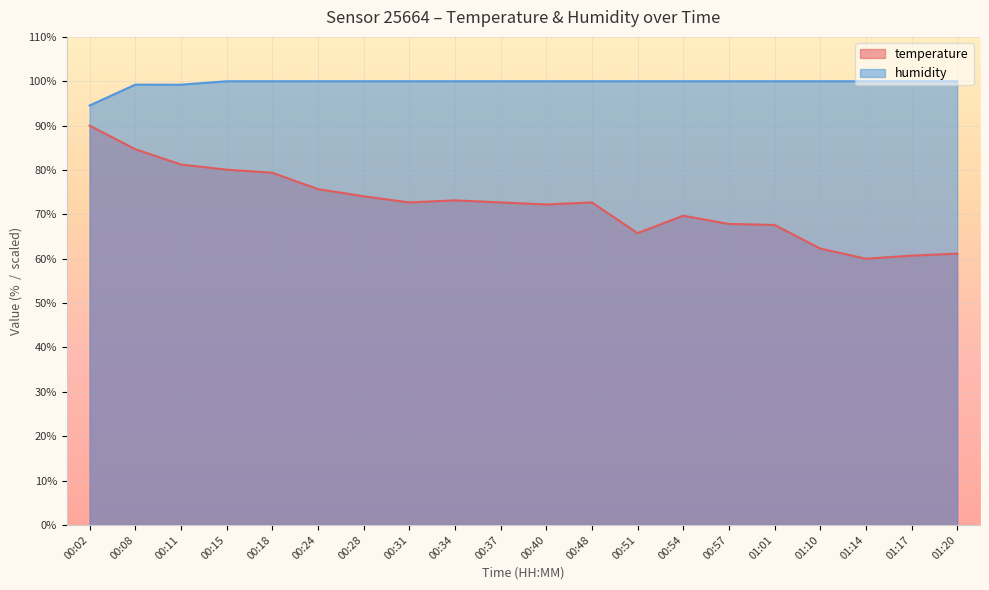

At which category is the sum across all series the highest?

00:02